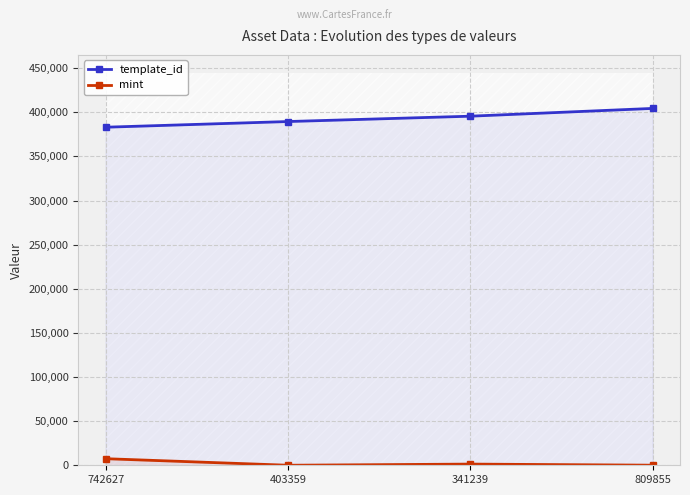

Count the template_id values in the range 389500 to 404373.

3